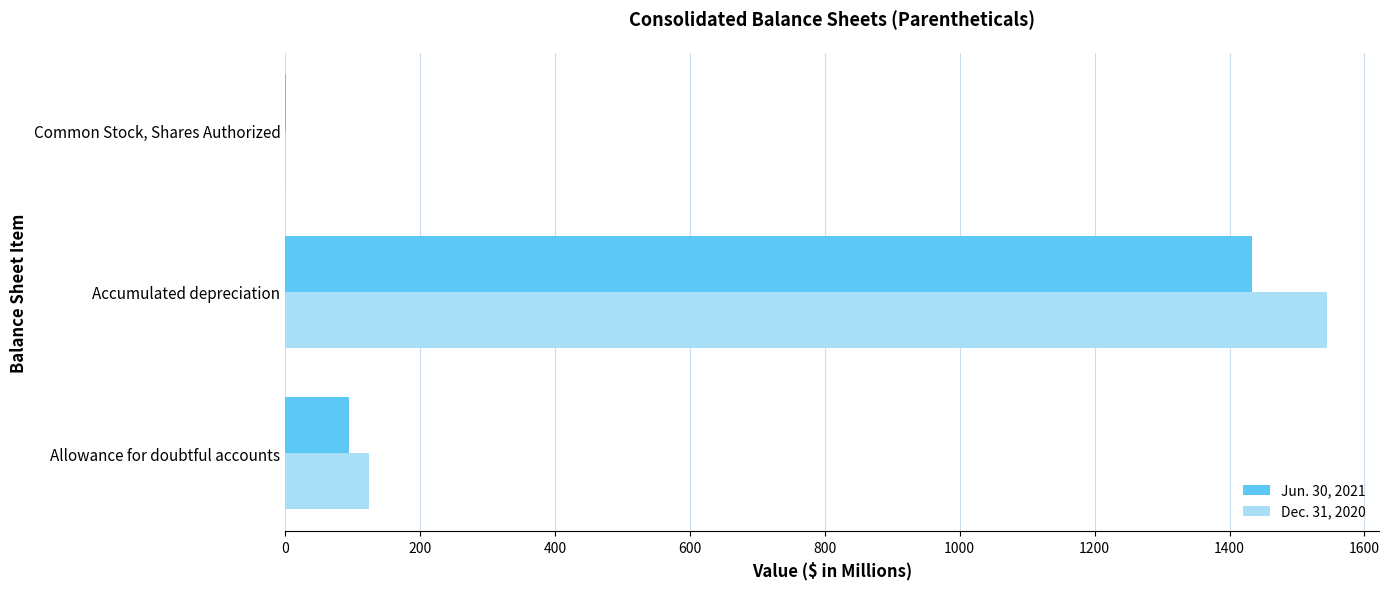

What is the sum of all Jun. 30, 2021 values?

1528